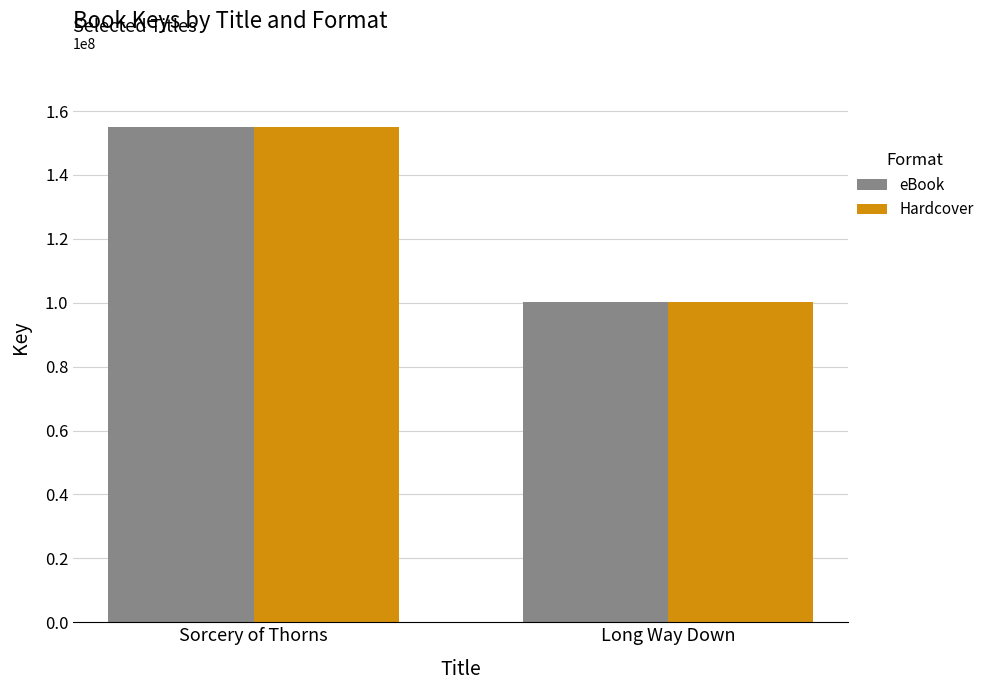

At which label is eBook closest to 127645594?

Long Way Down